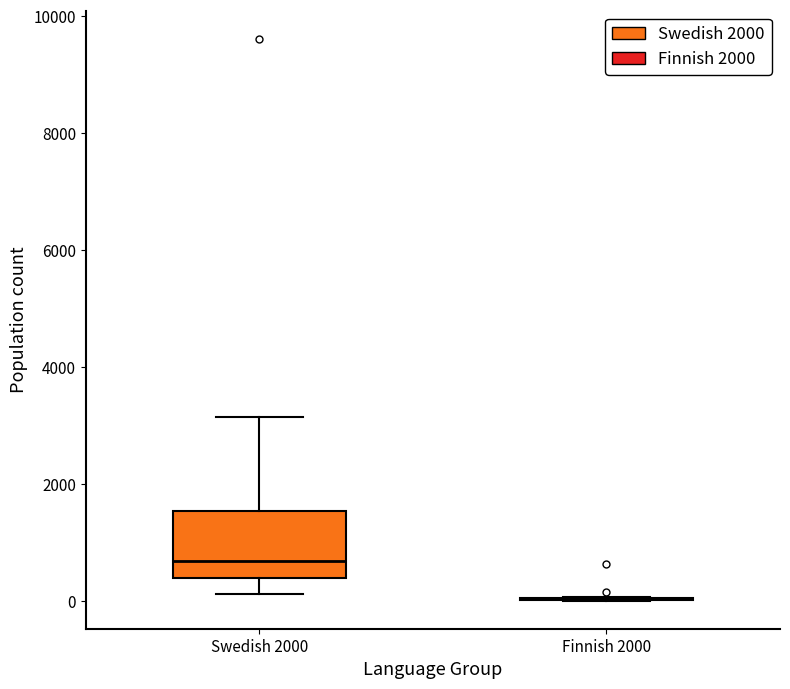

Reading left to right, transcribe this box plot: for each box, give where its median line is, the range the box spans, and where its two whiskers end, as read against the y-axis. The values are not printed on the chart, so give them approximately, as read against the axis.

Swedish 2000: median 600, box 400 to 1600, whiskers 200 to 3200
Finnish 2000: box collapsed to a line at 0, whiskers 0 to 0